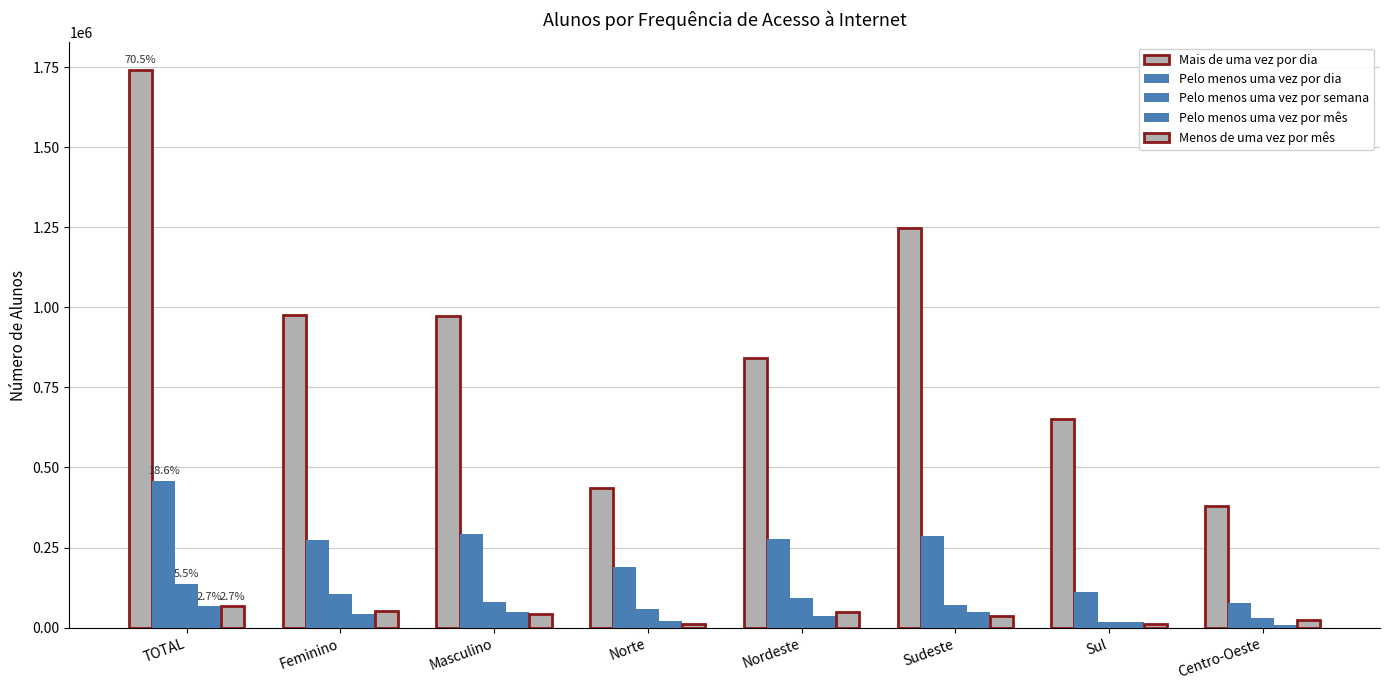

How many bars are there in total?

40